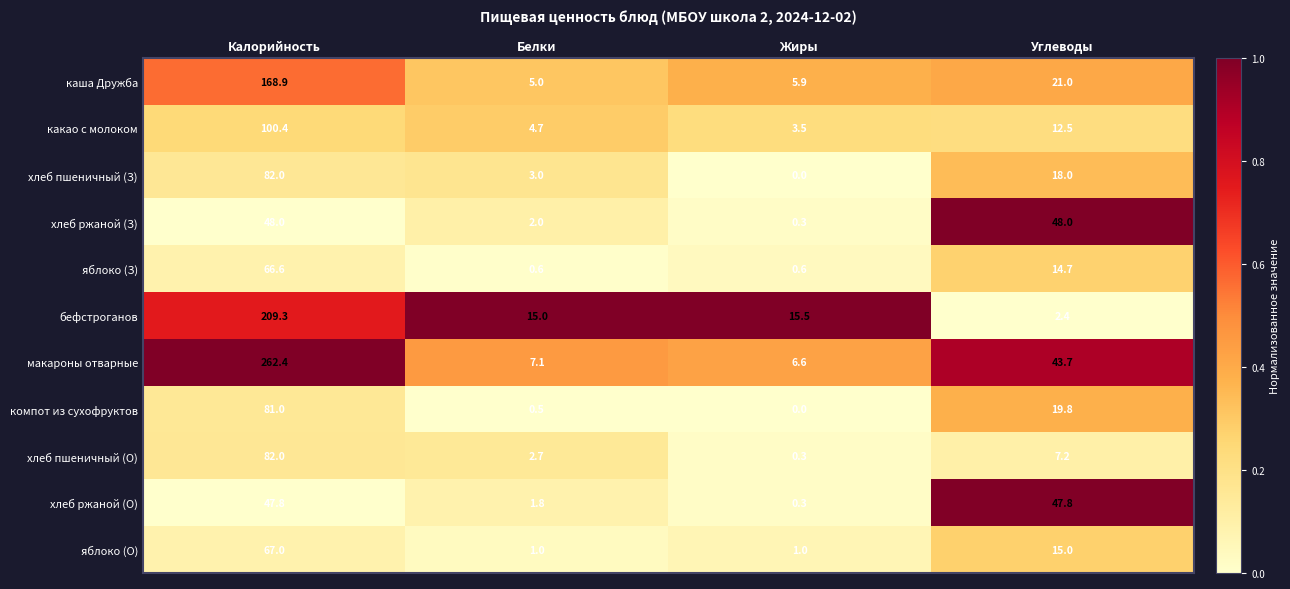

List the labels in order of компот из сухофруктов value, smallest first.

Жиры, Белки, Углеводы, Калорийность